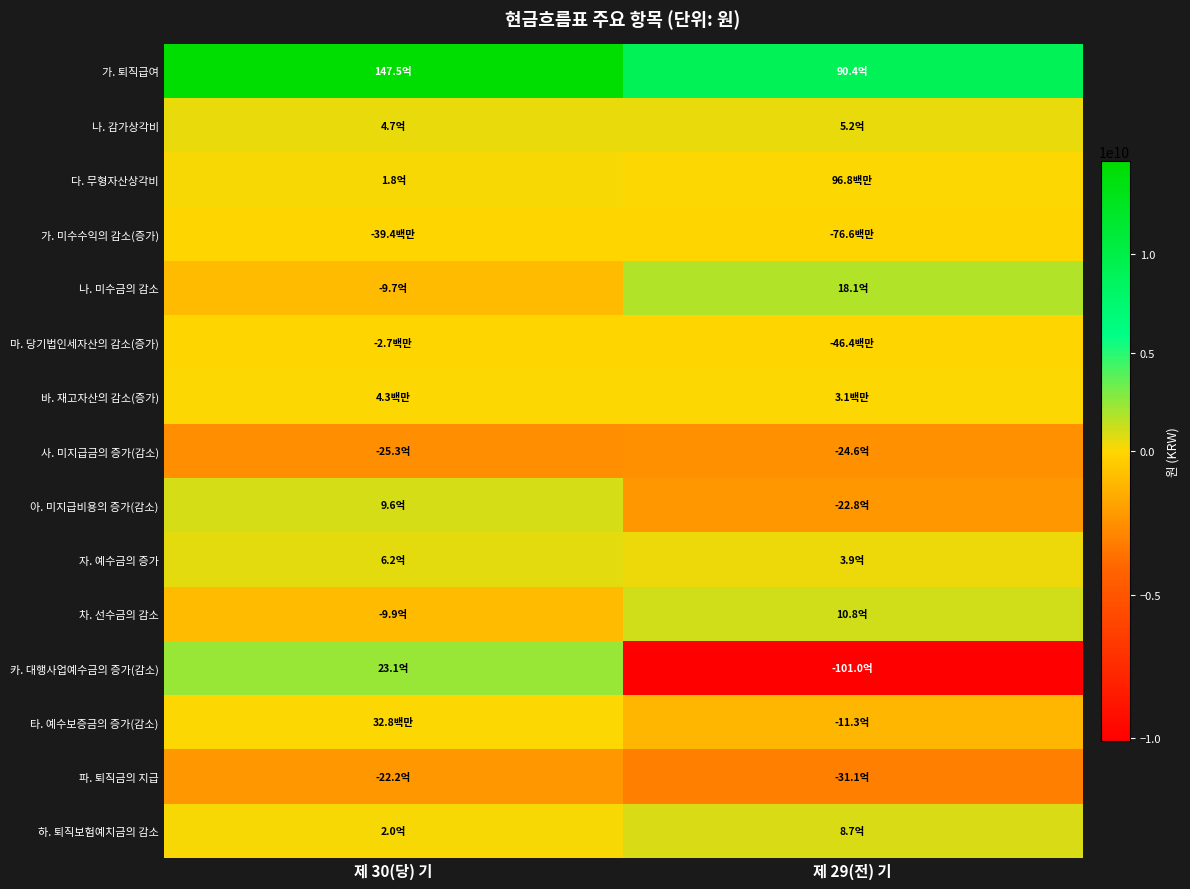

What is the total value across all series at 제 30(당) 기?

12790395637